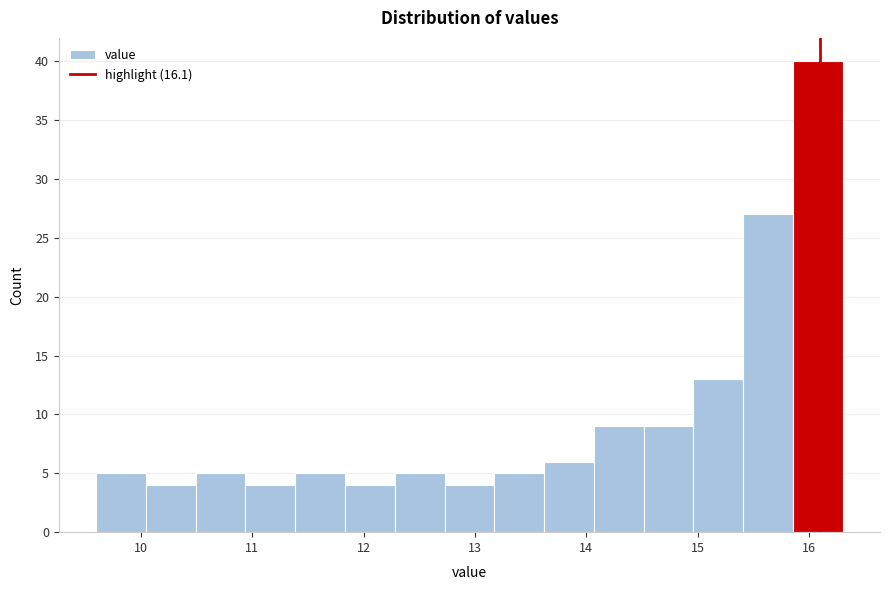

Reading left to right, list every bar in this chart as the range it spans on the x-axis followed by its height. Neither the bar edges nor the heights are printed on the chart, so give them approximately, as read against the axes.

9.6 to 10.0: 5
10.0 to 10.5: 4
10.5 to 10.9: 5
10.9 to 11.4: 4
11.4 to 11.8: 5
11.8 to 12.3: 4
12.3 to 12.7: 5
12.7 to 13.2: 4
13.2 to 13.6: 5
13.6 to 14.1: 6
14.1 to 14.5: 9
14.5 to 15.0: 9
15.0 to 15.4: 13
15.4 to 15.9: 27
15.9 to 16.3: 40